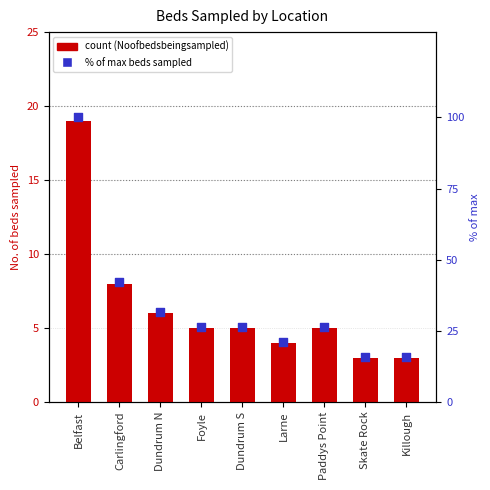

Which series contains the highest Y value?

% of max beds sampled